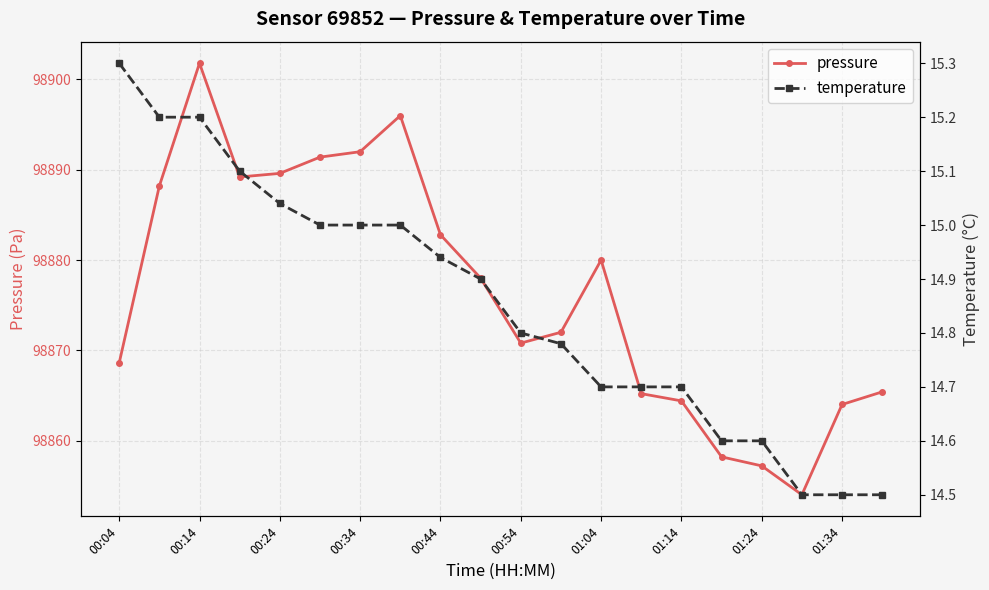

What is the lowest value of the pressure series?

98854.0